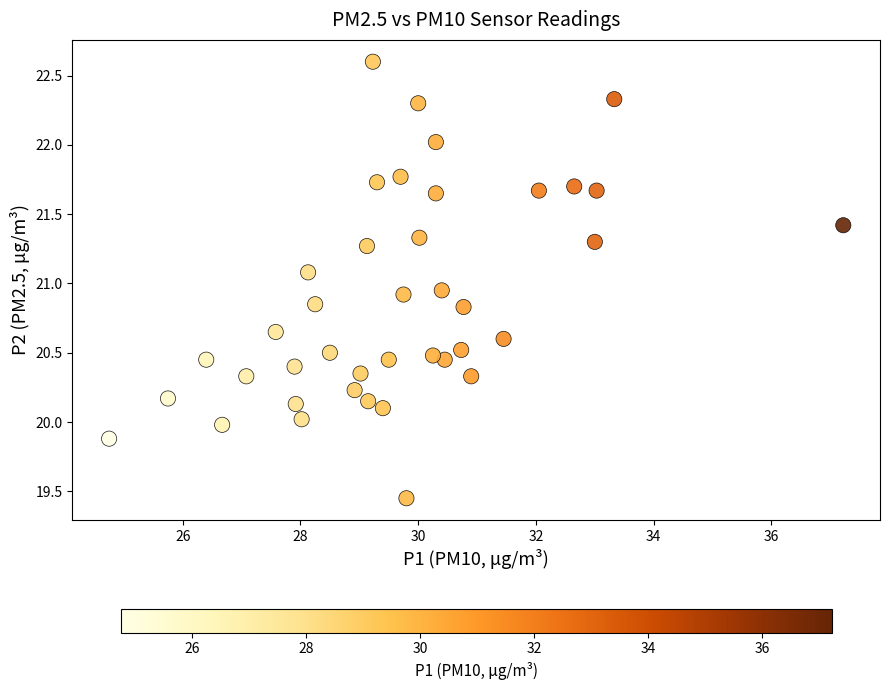

What is the range of X values (max minus min)?

12.5